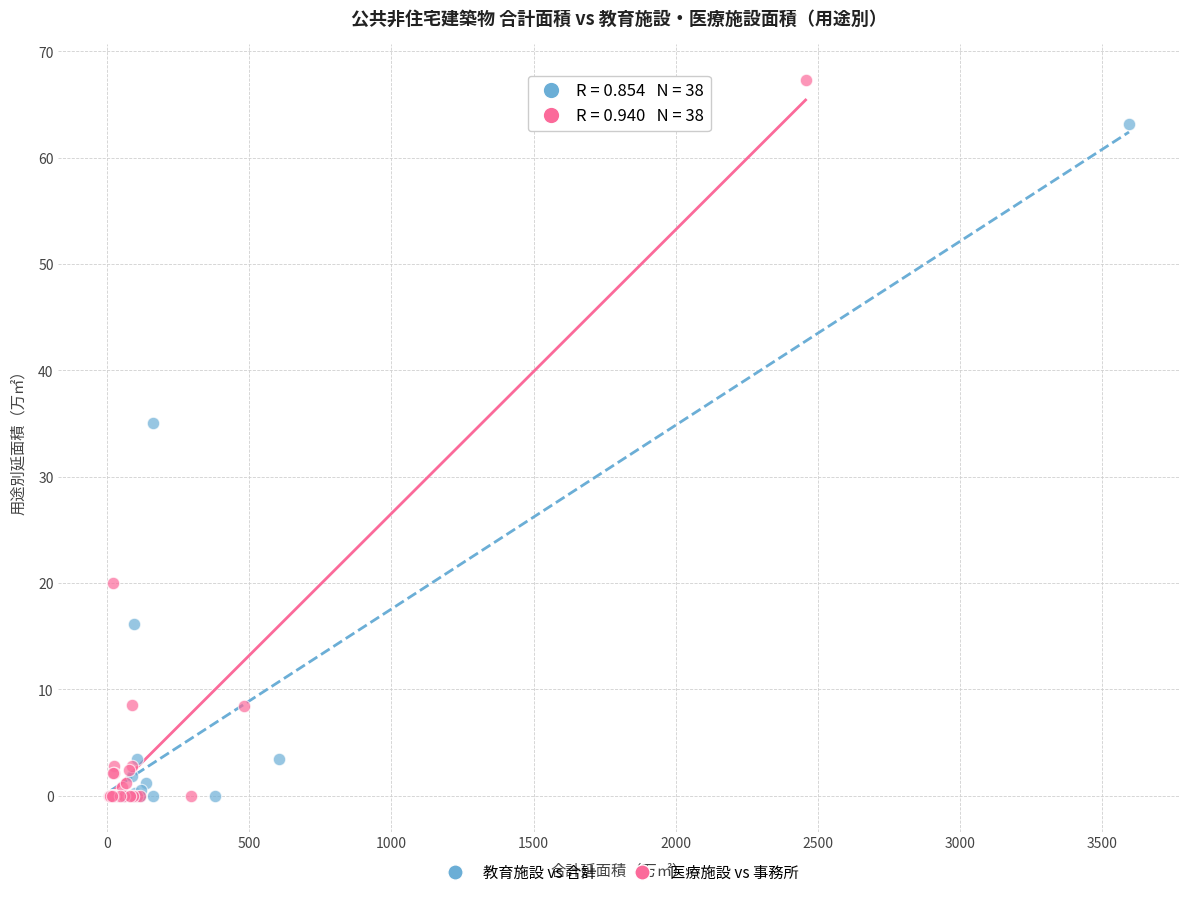

Which series has the largest Y range (max minus min)?

医療施設 vs 事務所